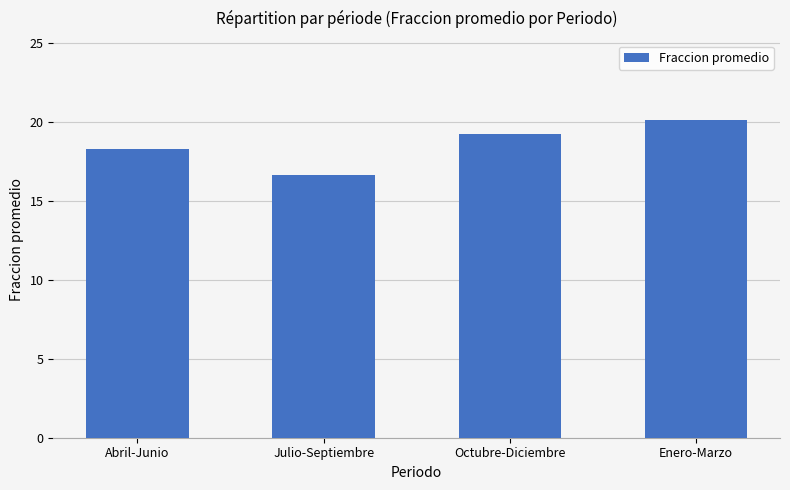

Reading left to right, what are all the values shown in this chart?

18.3	16.6	19.2	20.1